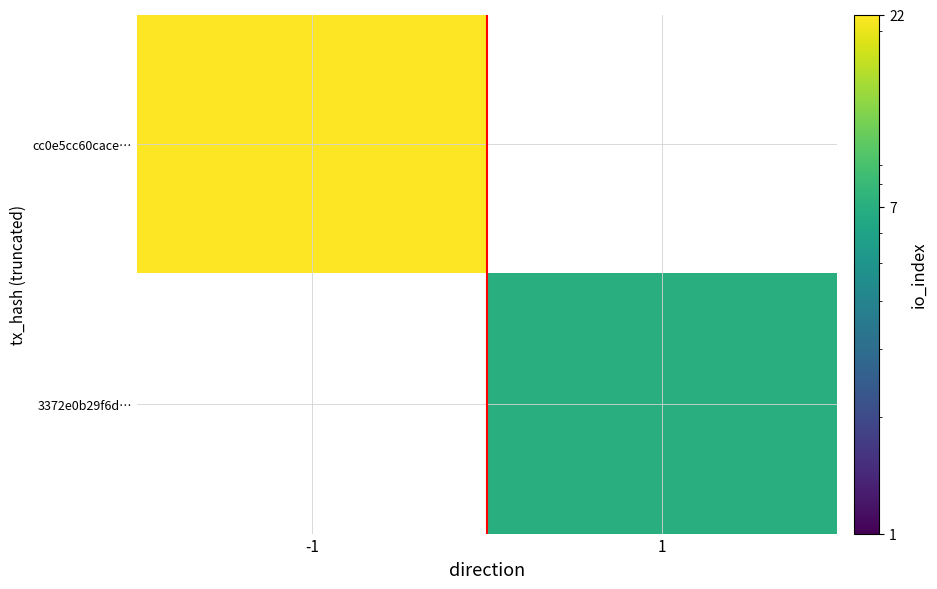

What is the maximum value shown in the chart?

22.0